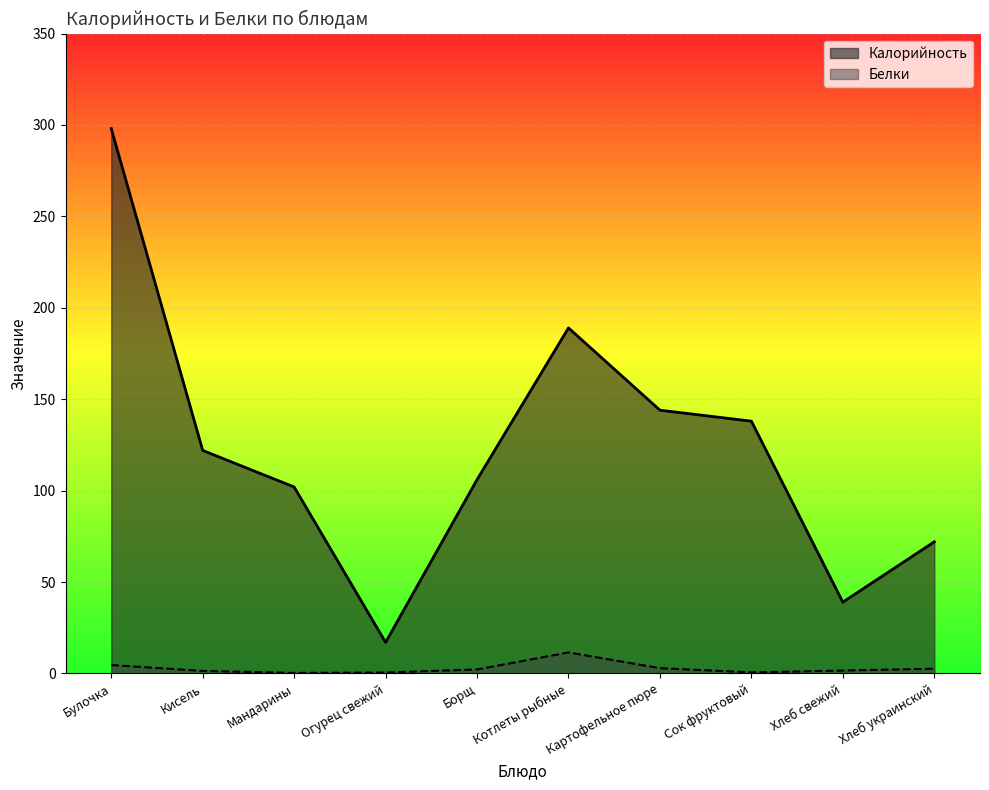

Reading left to right, list all the values displayed in this chart.

Калорийность: Булочка=298.0	Кисель=122.0	Мандарины=102.0	Огурец свежий=17.0	Борщ=106.0	Котлеты рыбные=189.0	Картофельное пюре=144.0	Сок фруктовый=138.0	Хлеб свежий=39.0	Хлеб украинский=72.0
Белки: Булочка=4.6	Кисель=1.4	Мандарины=0.3	Огурец свежий=0.5	Борщ=2.2	Котлеты рыбные=11.5	Картофельное пюре=2.9	Сок фруктовый=0.6	Хлеб свежий=1.6	Хлеб украинский=2.6